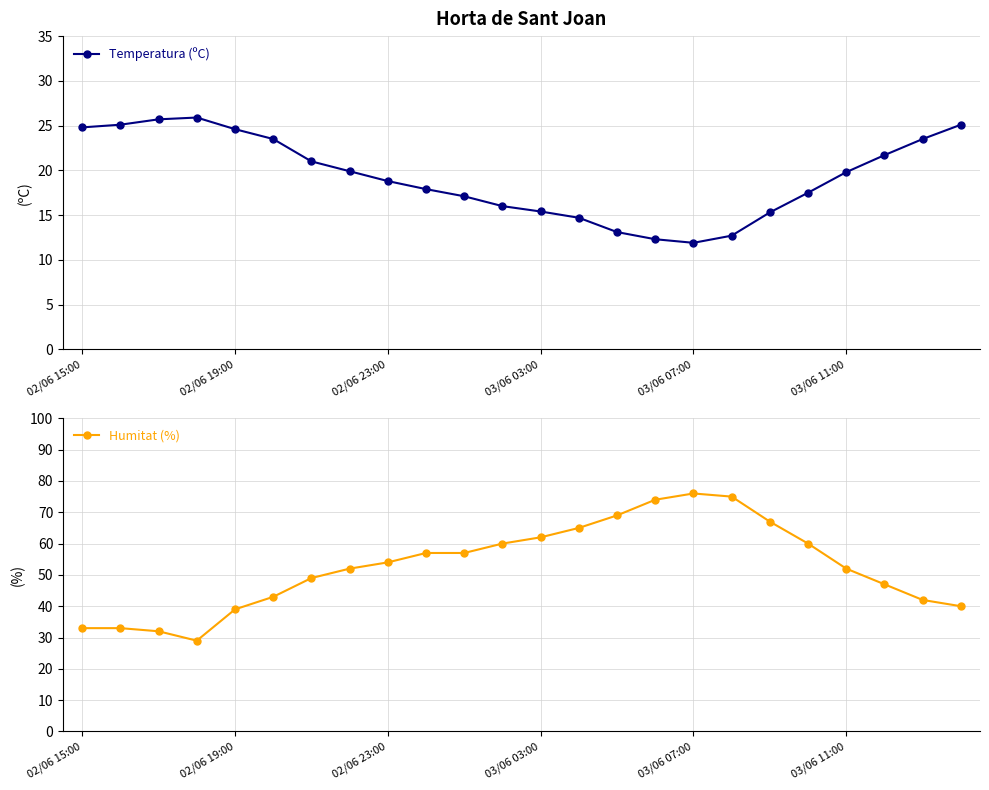

What is the difference between the second highest and second lowest values in the Temperatura (ºC) series?

13.4